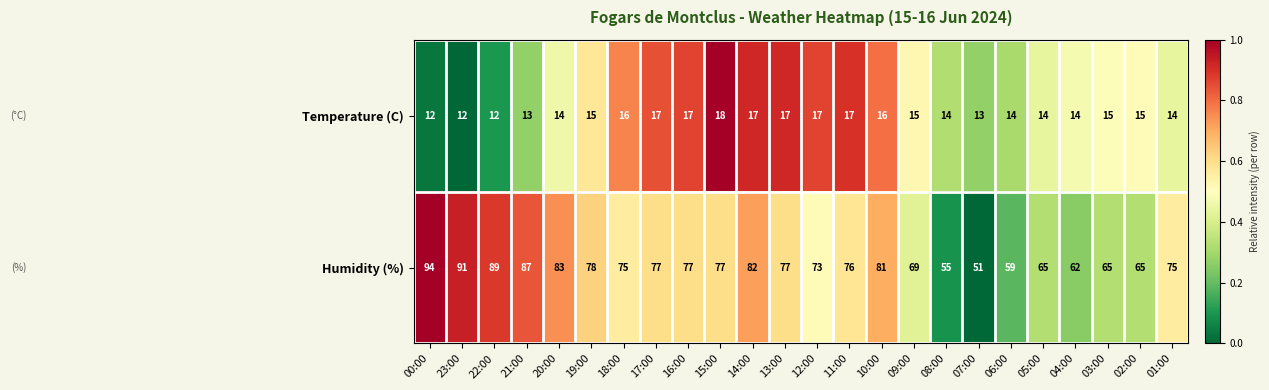

What is the difference between the maximum and minimum values in the Temperature (C) series?

6